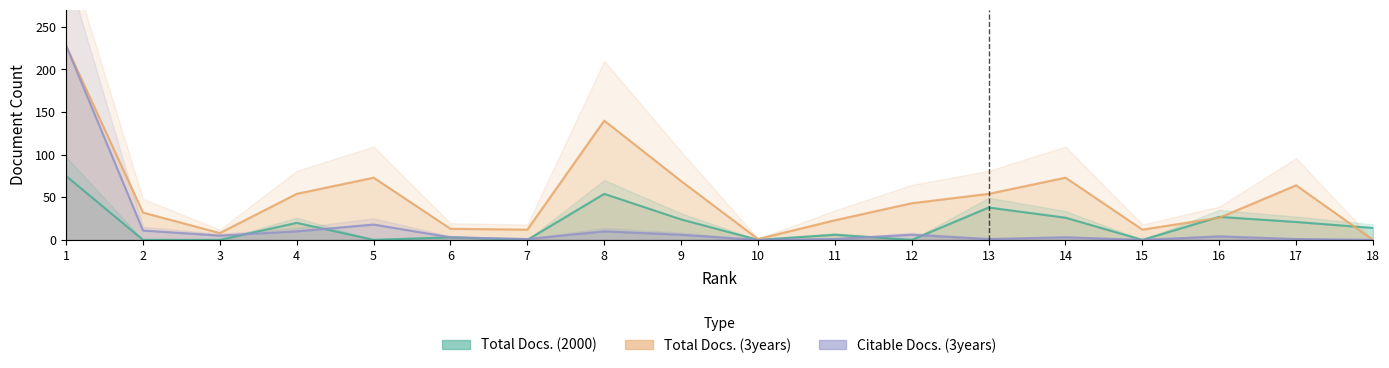

How many interior local valleys does the Citable Docs. (3years) series have?

5